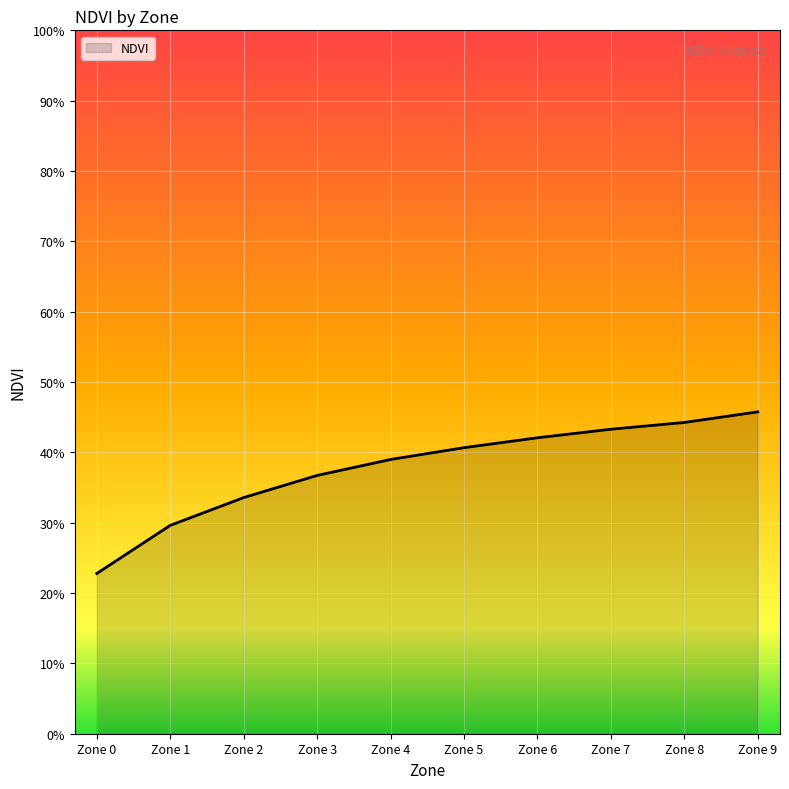

Does the chart display data point markers on the line(s)?

No